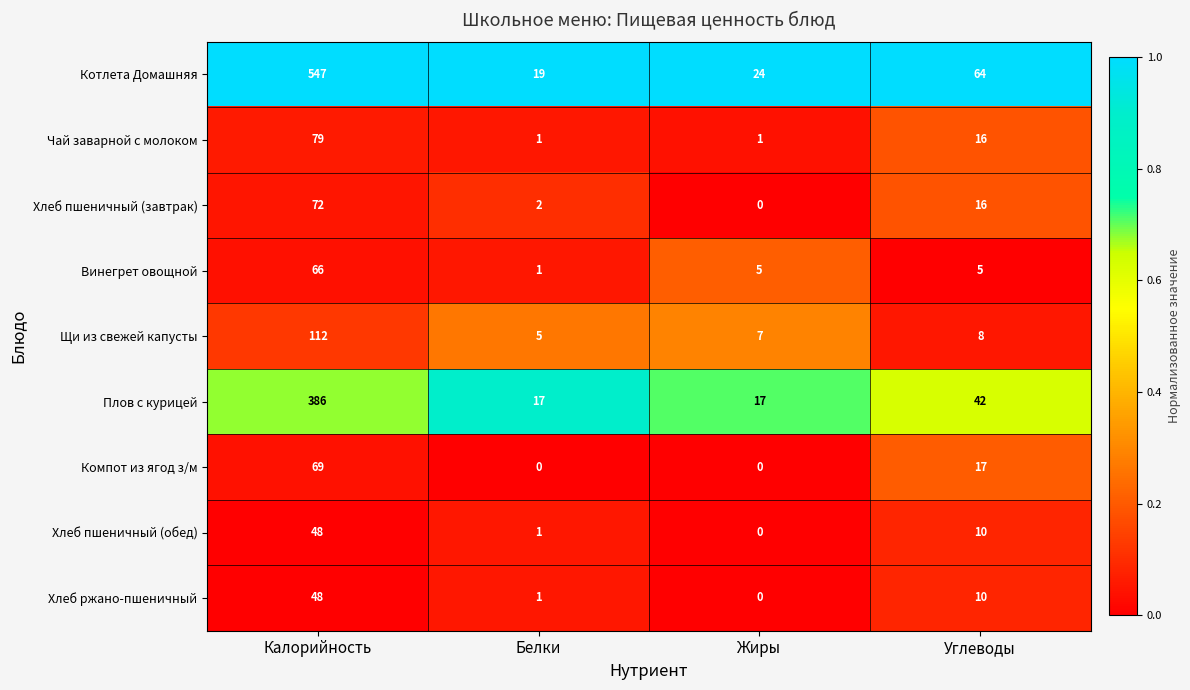

What is the difference between the maximum and minimum values in the Компот из ягод з/м series?

69